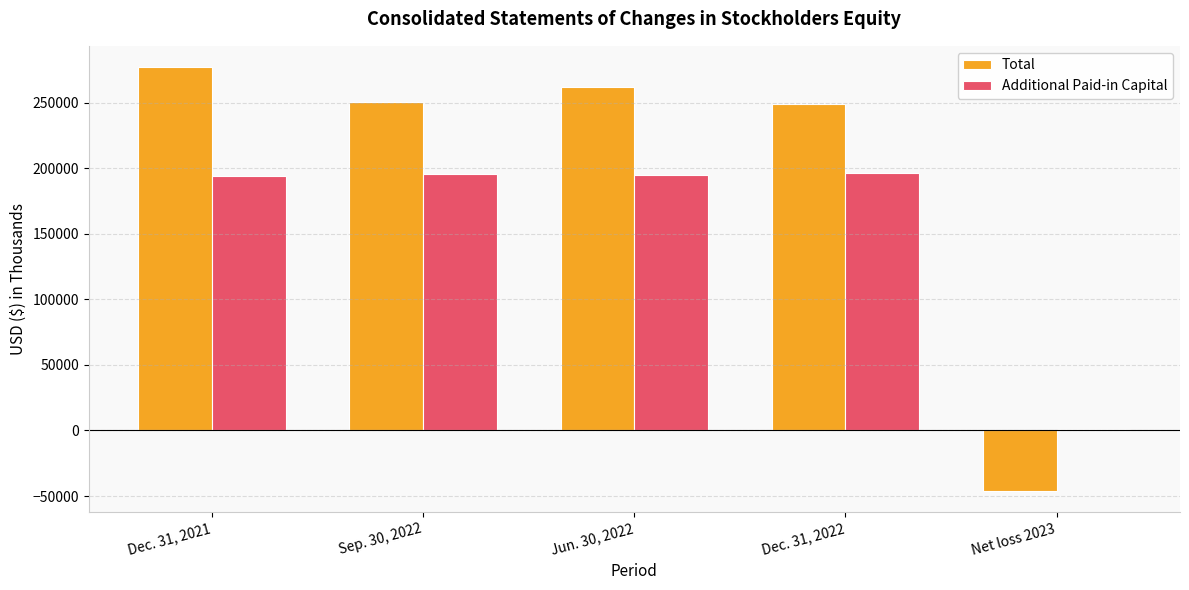

The Additional Paid-in Capital series shows 195960 at Dec. 31, 2022. True or false?

True